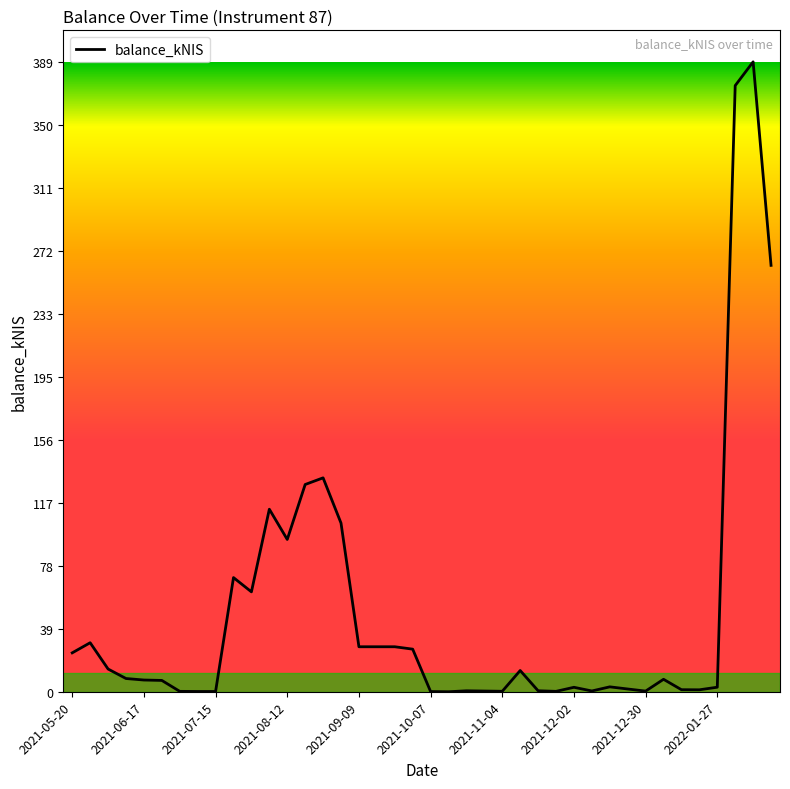

What is the greatest value displayed?

389.1